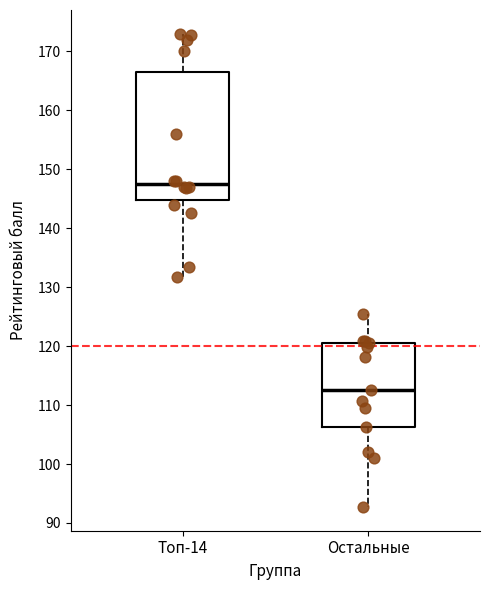

Reading left to right, transcribe this box plot: for each box, give where its median line is, the range the box spans, and where its two whiskers end, as read against the y-axis. The values are not printed on the chart, so give them approximately, as read against the axis.

Топ-14: median 148, box 145 to 167, whiskers 132 to 173
Остальные: median 113, box 106 to 121, whiskers 93 to 125